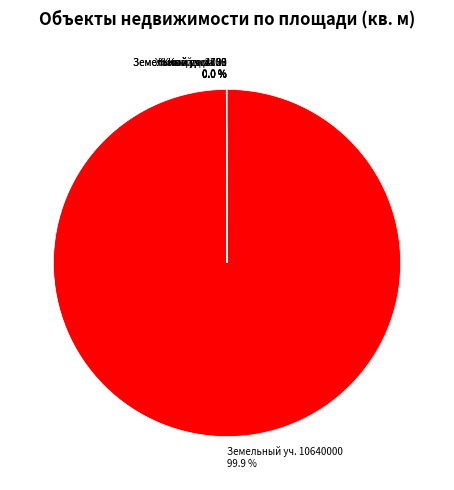

Which slice is the largest?

Земельный уч. 10640000